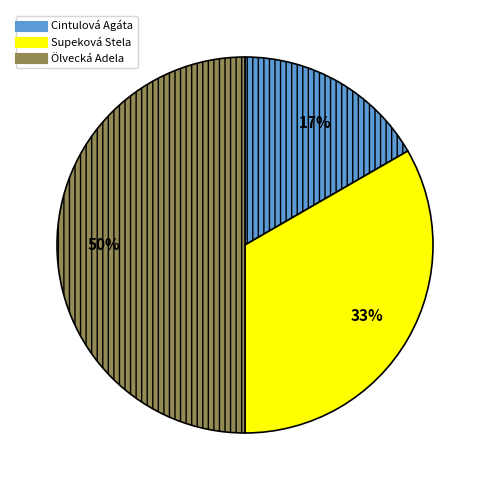

What percentage is the Supeková Stela slice, to the nearest percent?

33%